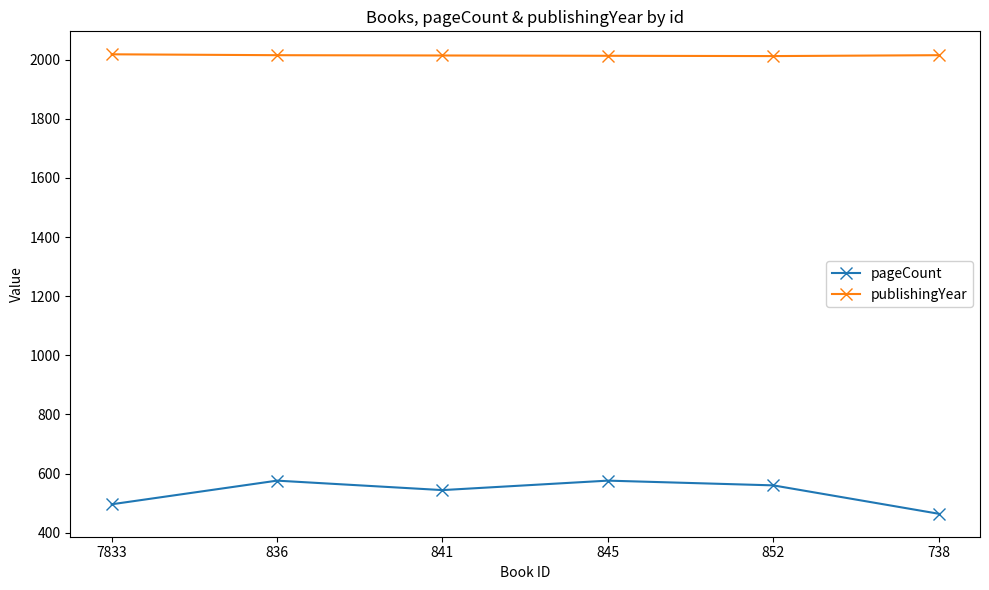

What is the difference between the highest and lowest values at 841?

1470